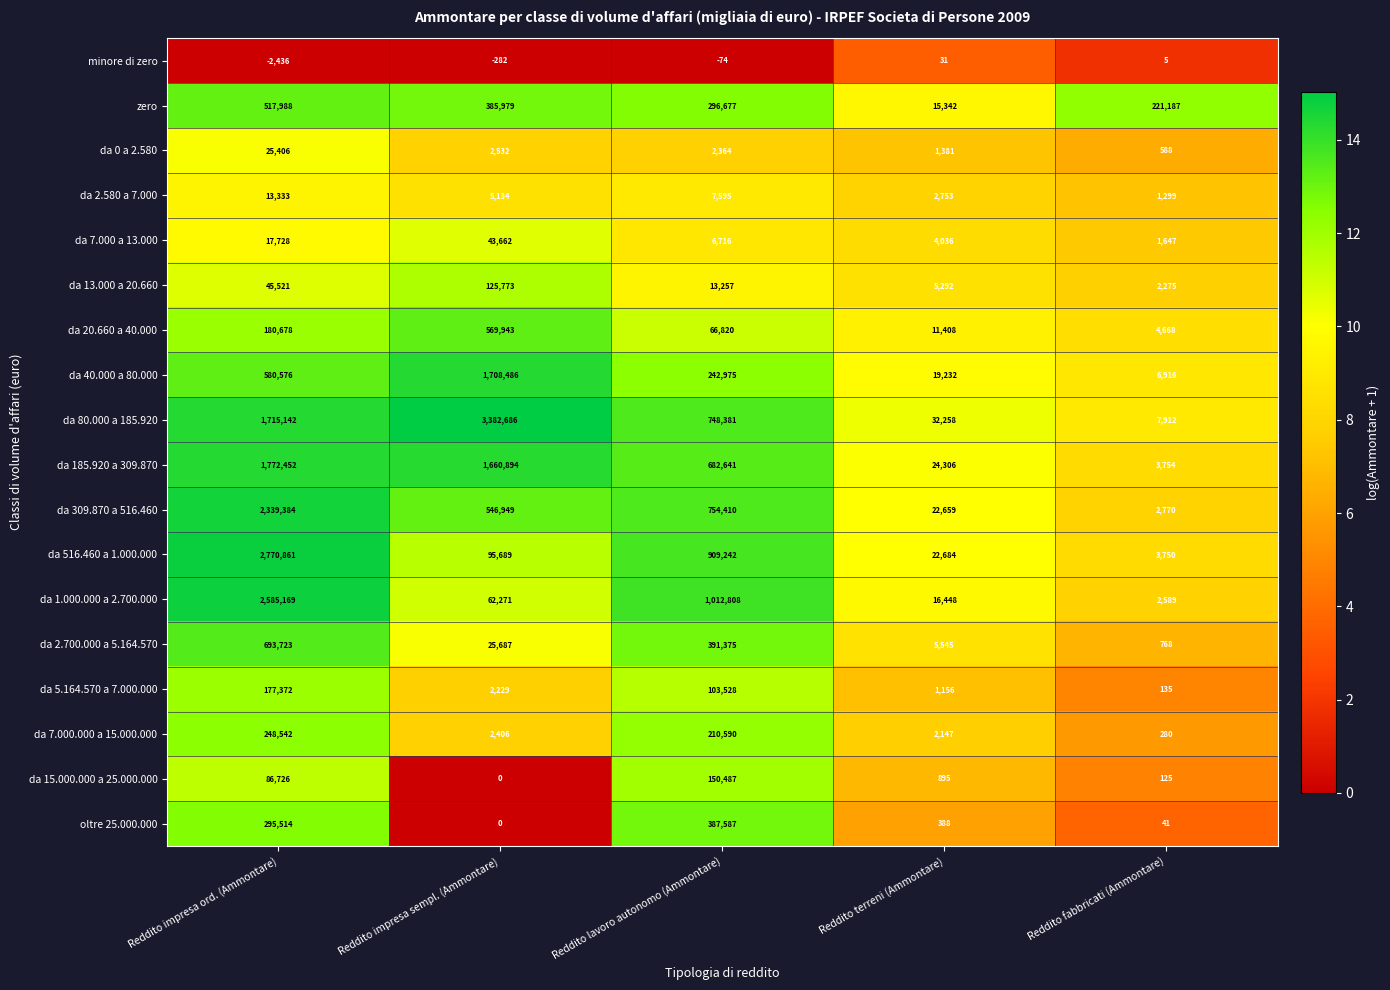

What value does the da 80.000 a 185.920 series have at Reddito terreni (Ammontare), to the nearest 10?

32260